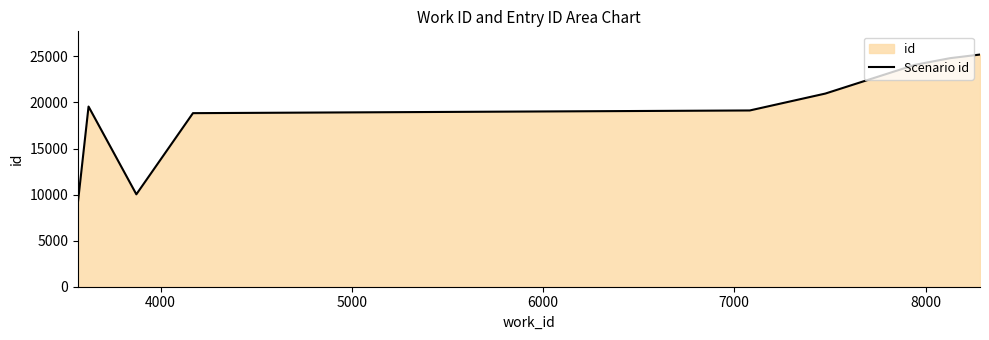

What is the greatest value displayed?

25202